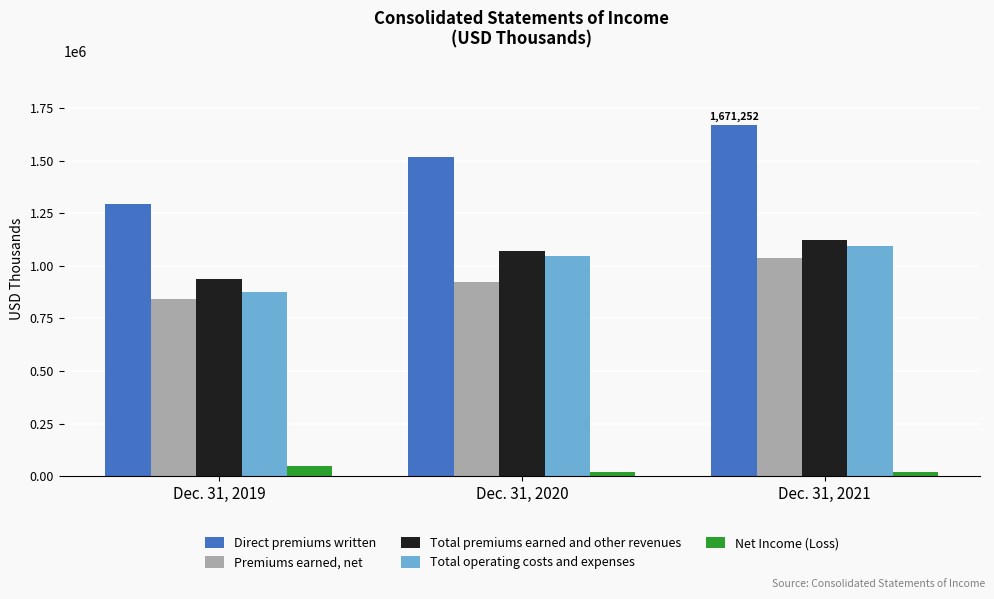

Which series has the largest total across all categories?

Direct premiums written